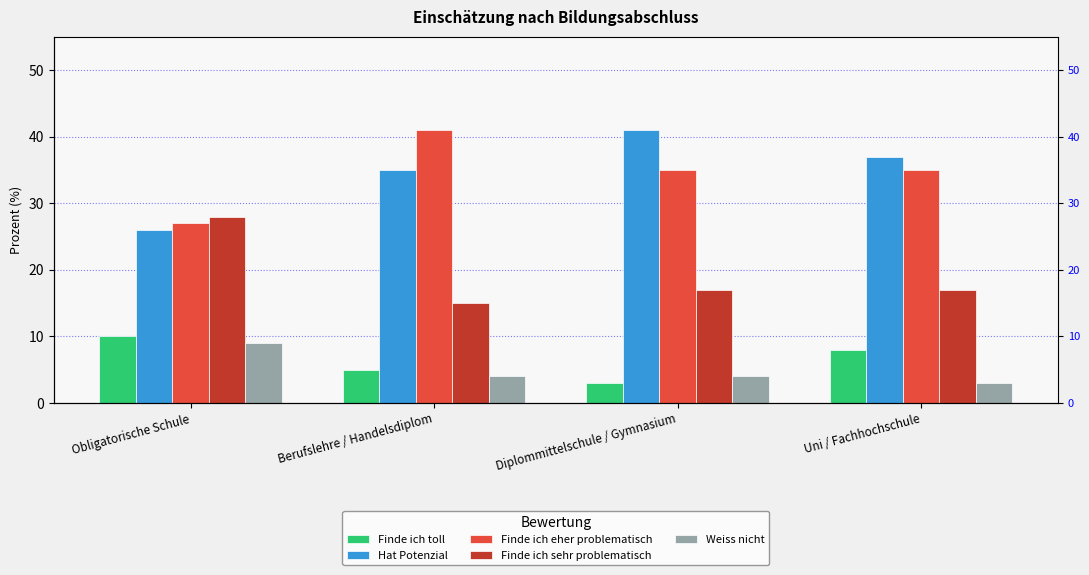

At which label is Weiss nicht closest to 6?

Berufslehre / Handelsdiplom